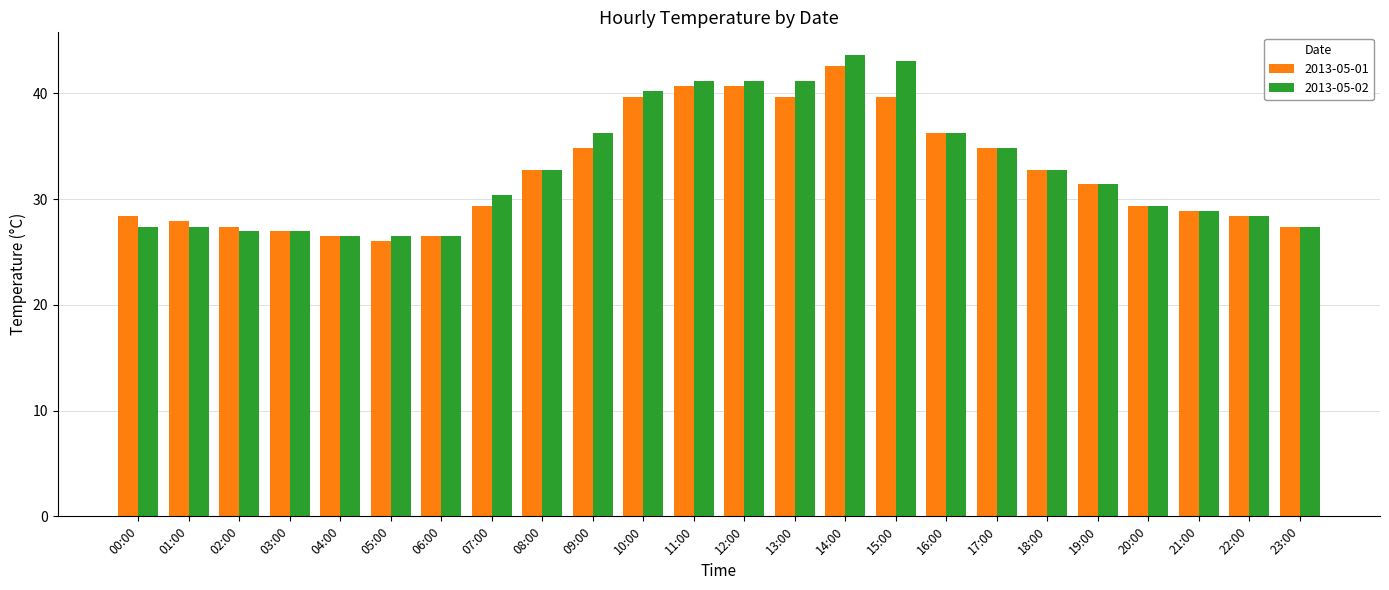

Are the bars grouped side by side (vs. stacked)?

Yes